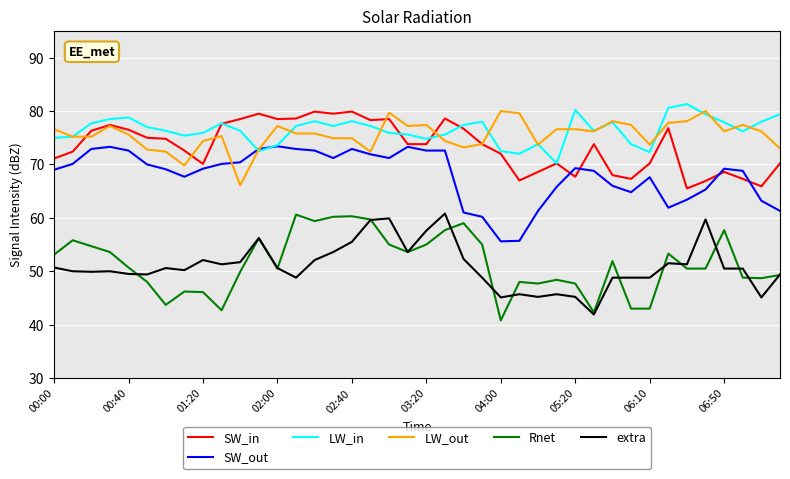

What is the average value of the extra series?

51.0